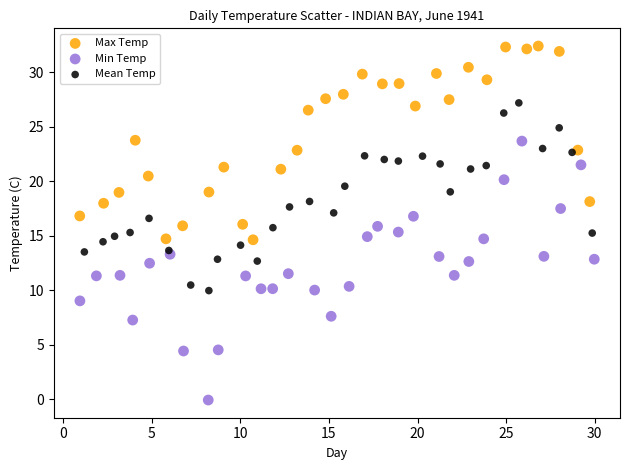

Which series reaches the minimum Y coordinate?

Min Temp